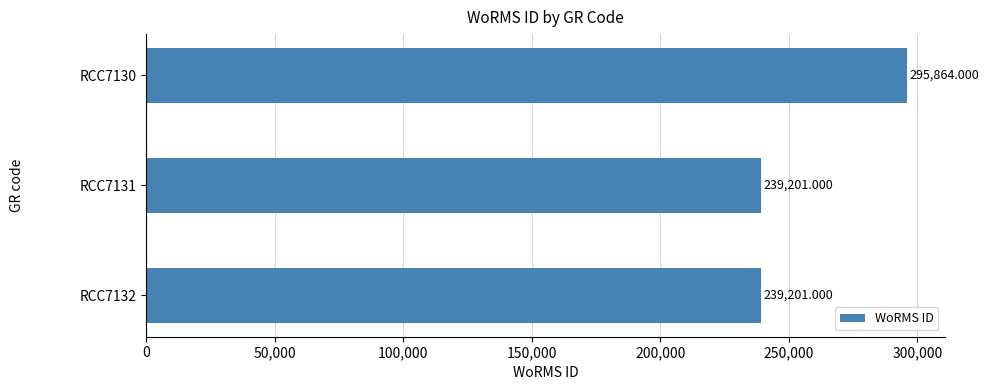

Approximately how many times larger is the value at RCC7130 compared to RCC7131?

1.2